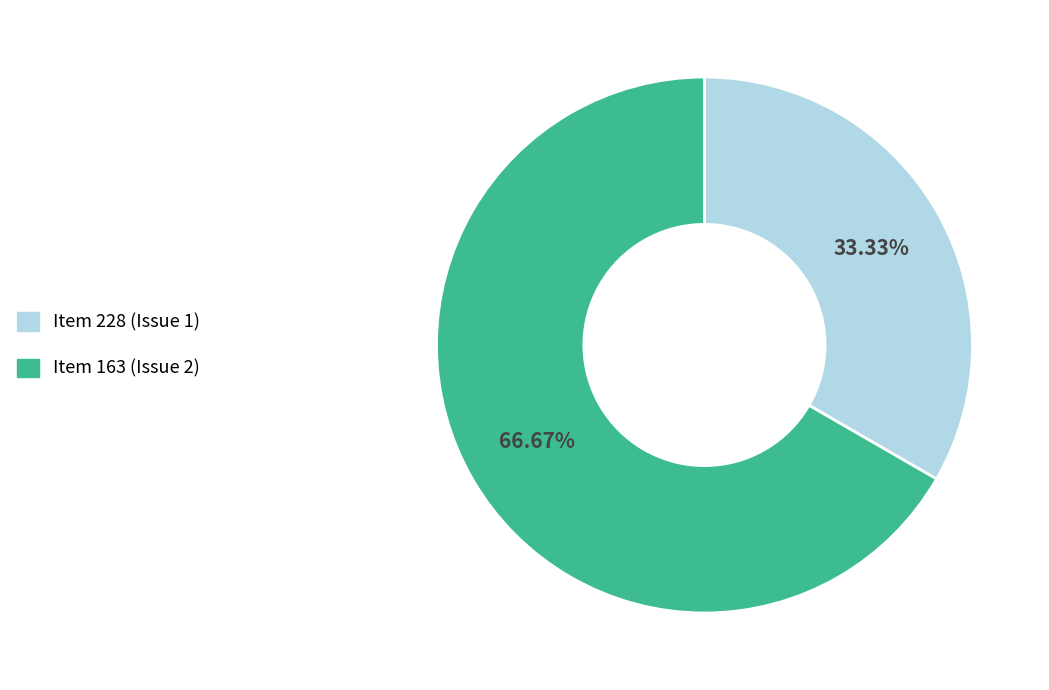

Count the number of slices in the pie.

2